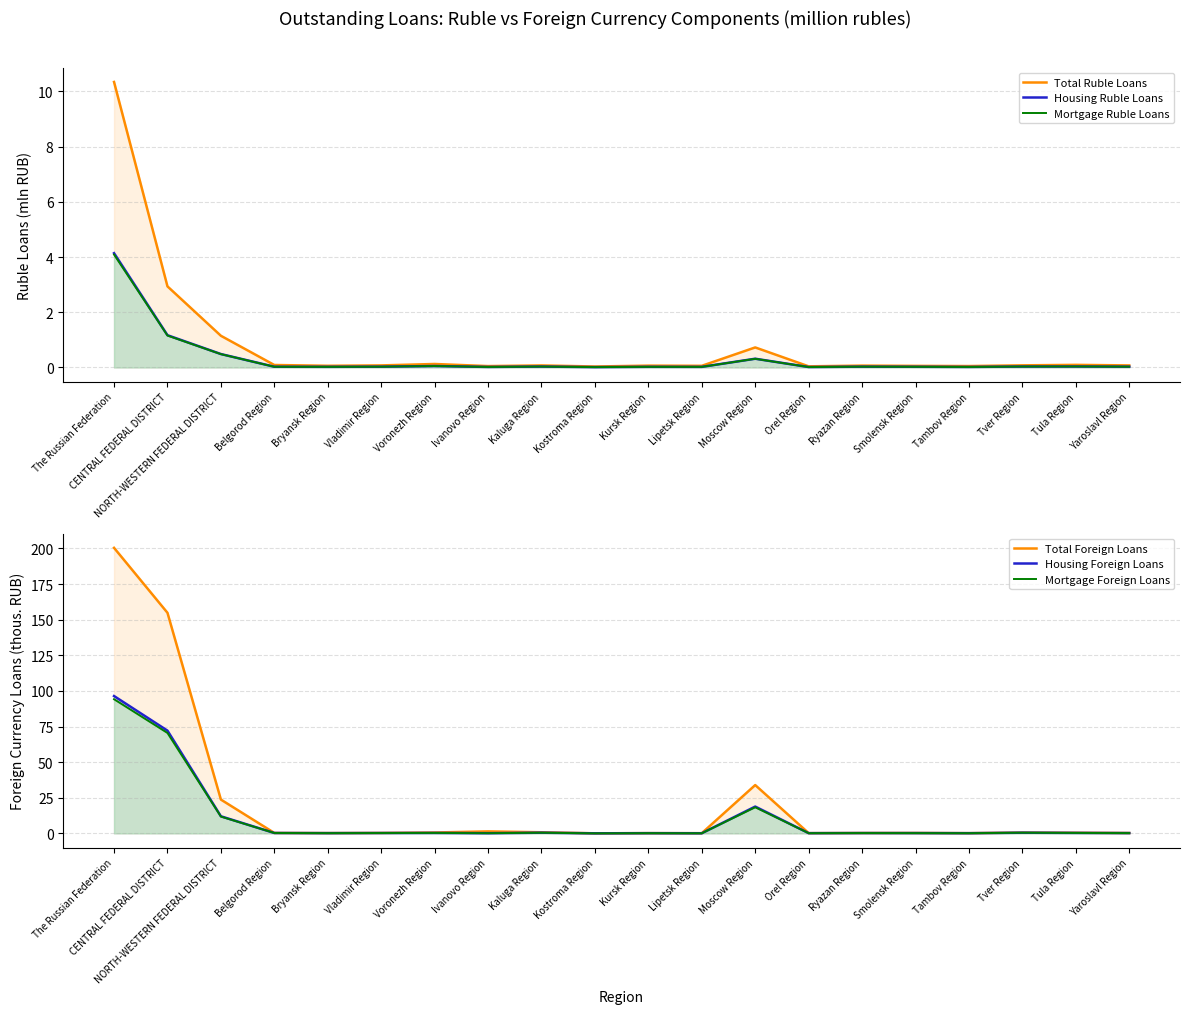

Is the value of Mortgage Ruble Loans at Kursk Region greater than the value of Total Foreign Loans at Smolensk Region?

No